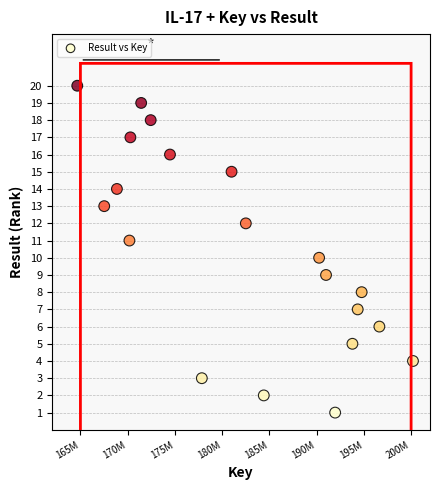

What is the range of Y values (max minus min)?

19